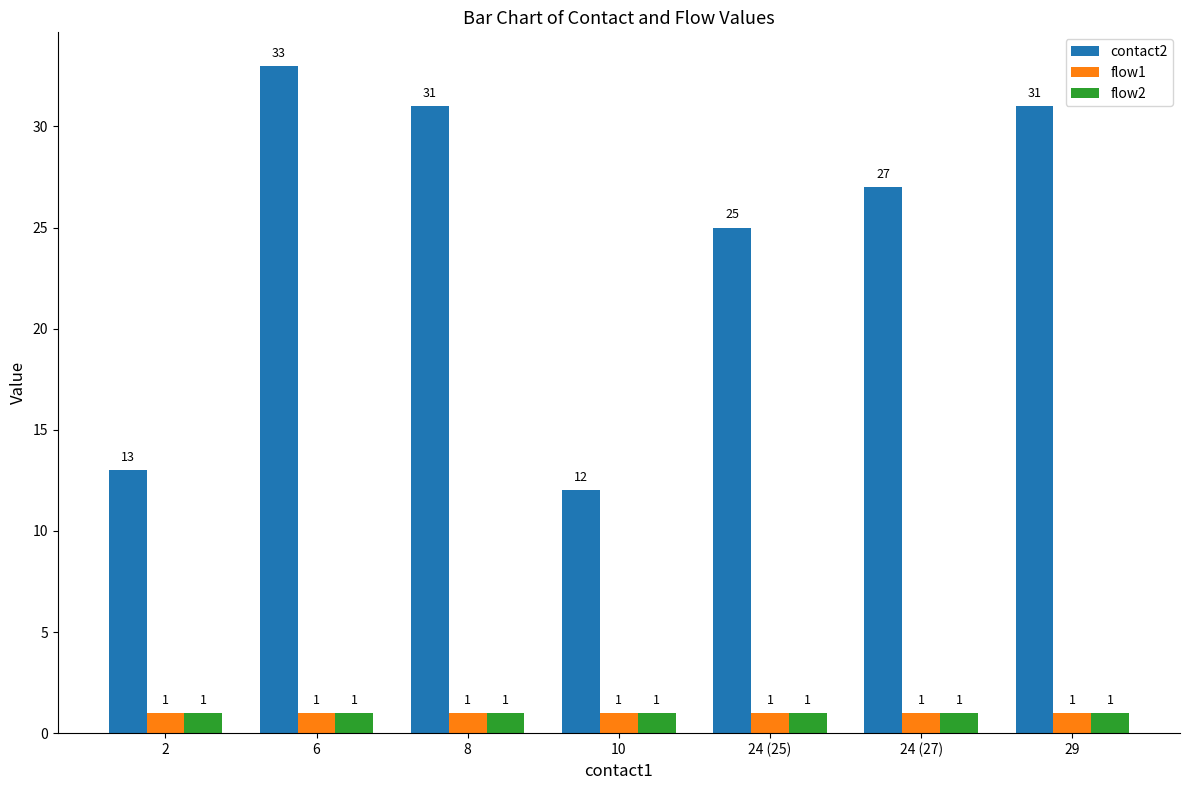

Is it true that contact2 equals 11 at 8?

False